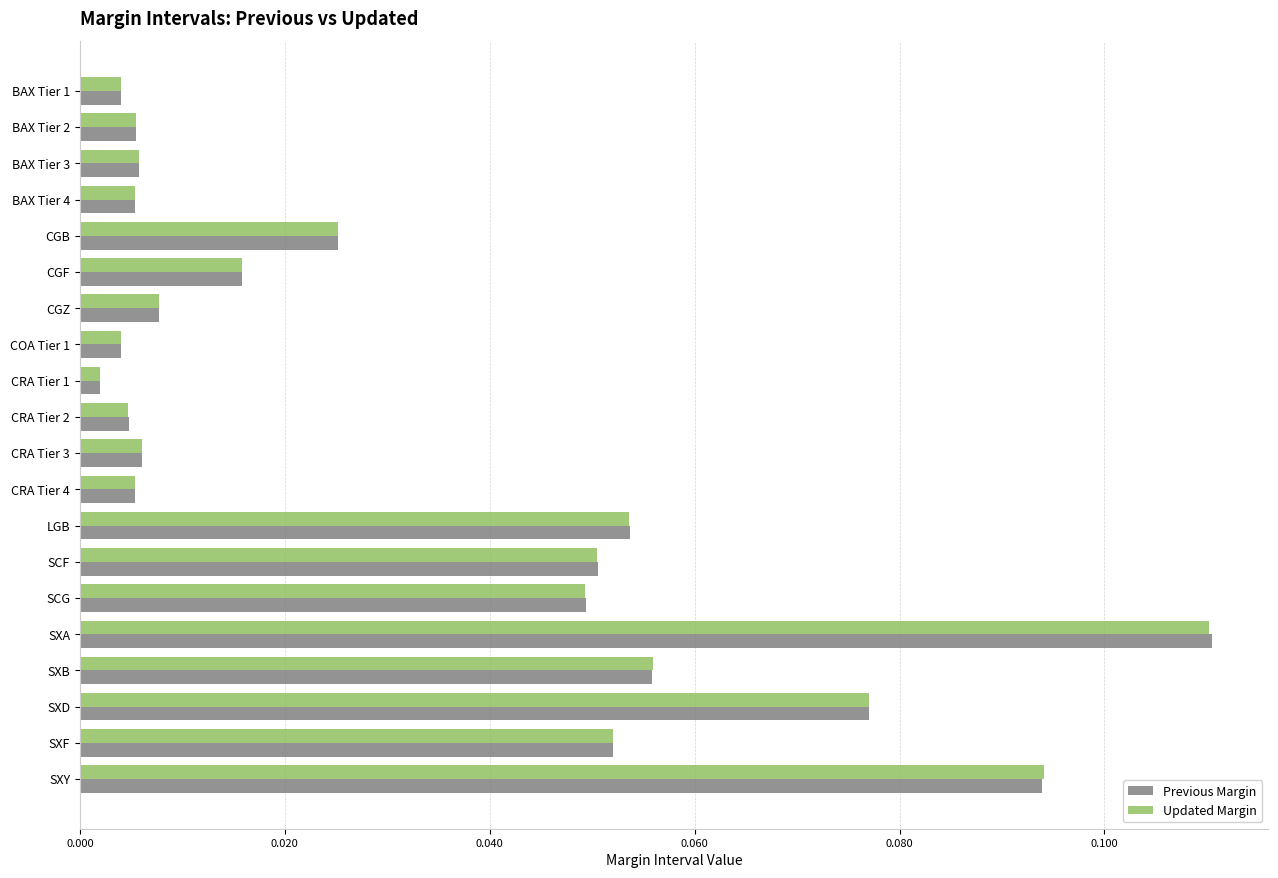

At how many categories does at least one series exceed 0?

20